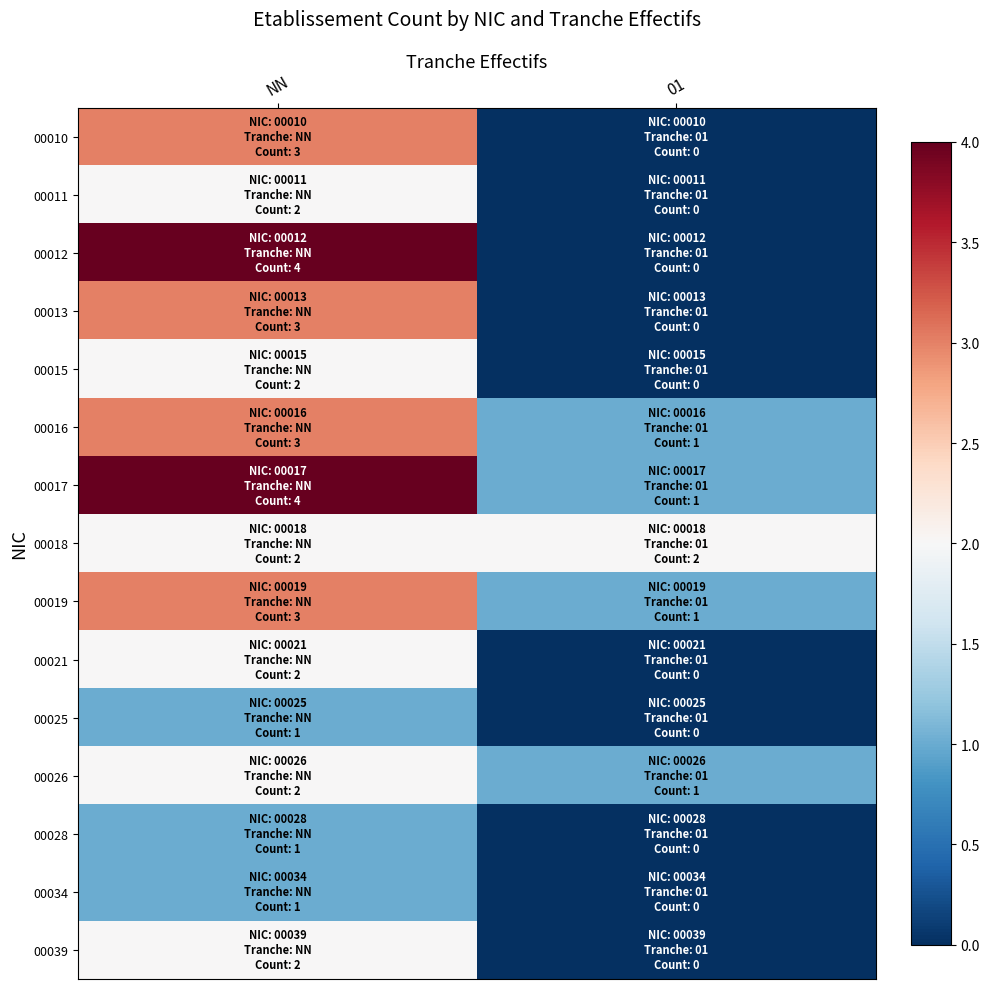

Reading right to left, transcribe all the data shown in this chart.

00010: 01=0	NN=3
00011: 01=0	NN=2
00012: 01=0	NN=4
00013: 01=0	NN=3
00015: 01=0	NN=2
00016: 01=1	NN=3
00017: 01=1	NN=4
00018: 01=2	NN=2
00019: 01=1	NN=3
00021: 01=0	NN=2
00025: 01=0	NN=1
00026: 01=1	NN=2
00028: 01=0	NN=1
00034: 01=0	NN=1
00039: 01=0	NN=2